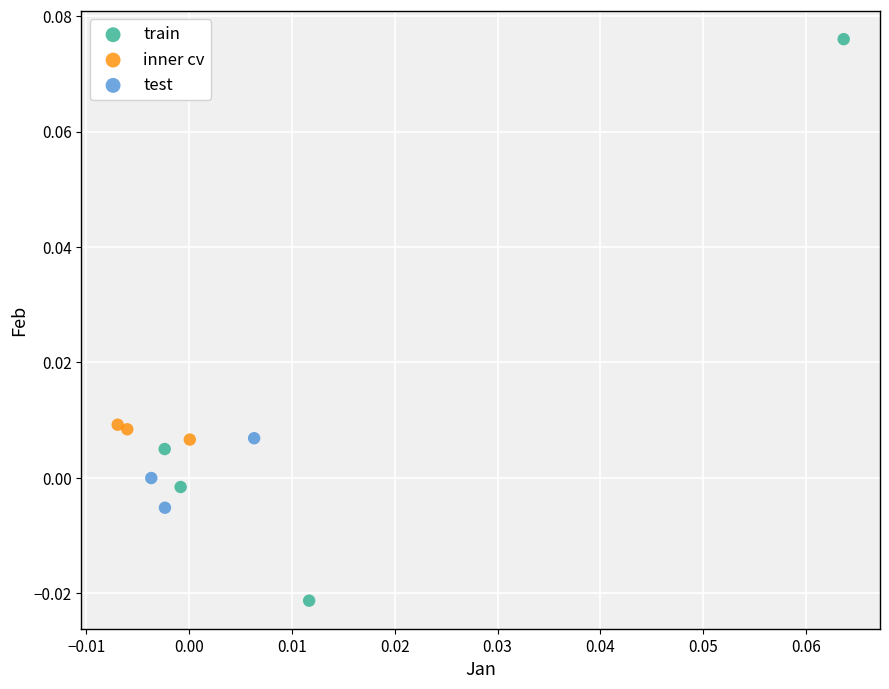

Which series reaches the maximum Y coordinate?

train